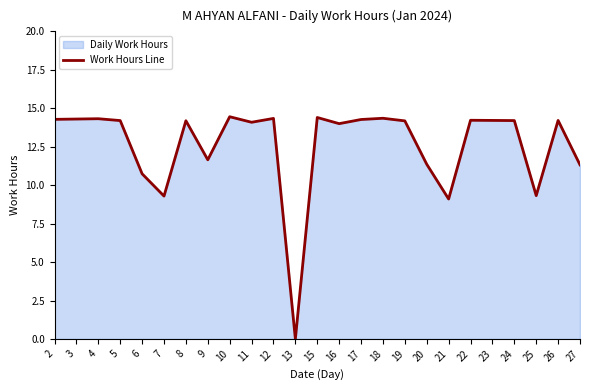

What is the average value?

12.6